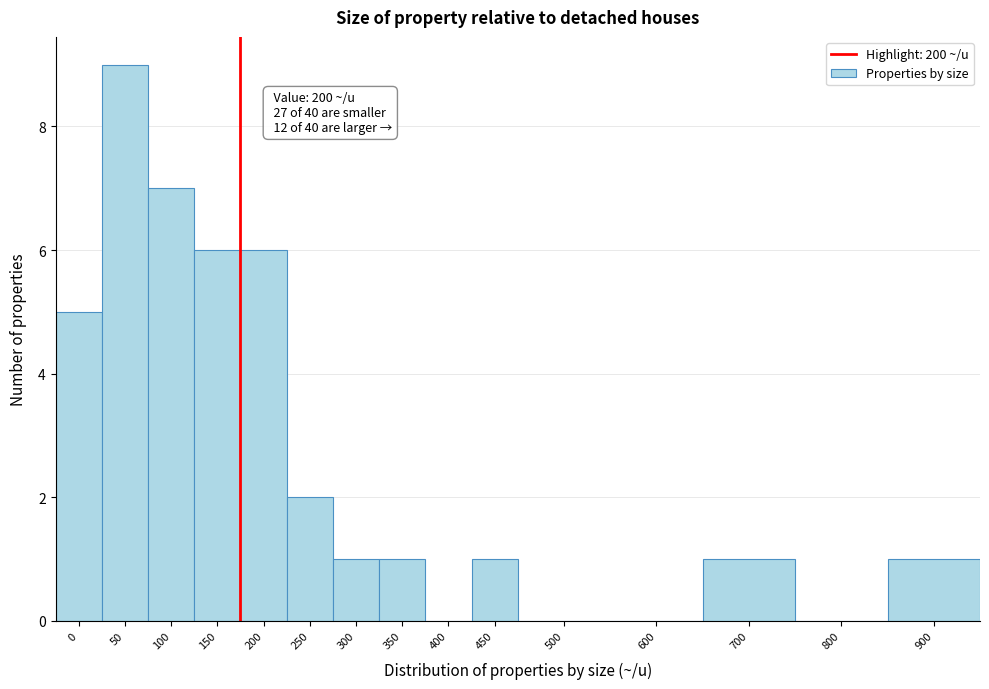

Reading left to right, transcribe all the data shown in this chart.

0=5	50=9	100=7	150=6	200=6	250=2	300=1	350=1	400=0	450=1	500=0	600=0	700=1	800=0	900=1